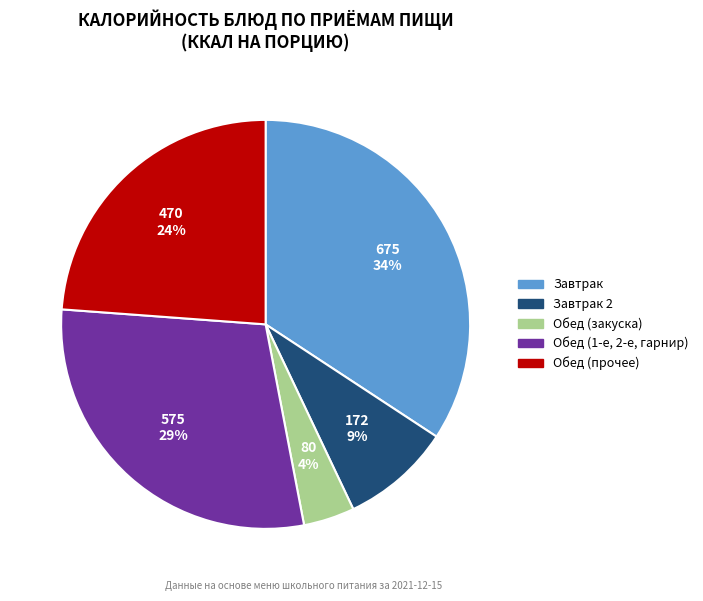

Is there any slice that represents more than half of the pie?

No